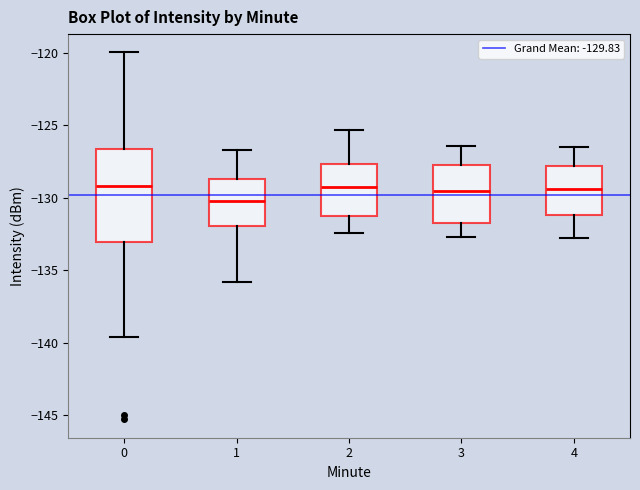

Reading left to right, transcribe this box plot: for each box, give where its median line is, the range the box spans, and where its two whiskers end, as read against the y-axis. The values are not printed on the chart, so give them approximately, as read against the axis.

0: median -129.0, box -133.0 to -126.5, whiskers -139.5 to -120.0
1: median -130.0, box -132.0 to -128.5, whiskers -136.0 to -126.5
2: median -129.0, box -131.5 to -127.5, whiskers -132.5 to -125.5
3: median -129.5, box -131.5 to -127.5, whiskers -132.5 to -126.5
4: median -129.5, box -131.0 to -128.0, whiskers -133.0 to -126.5